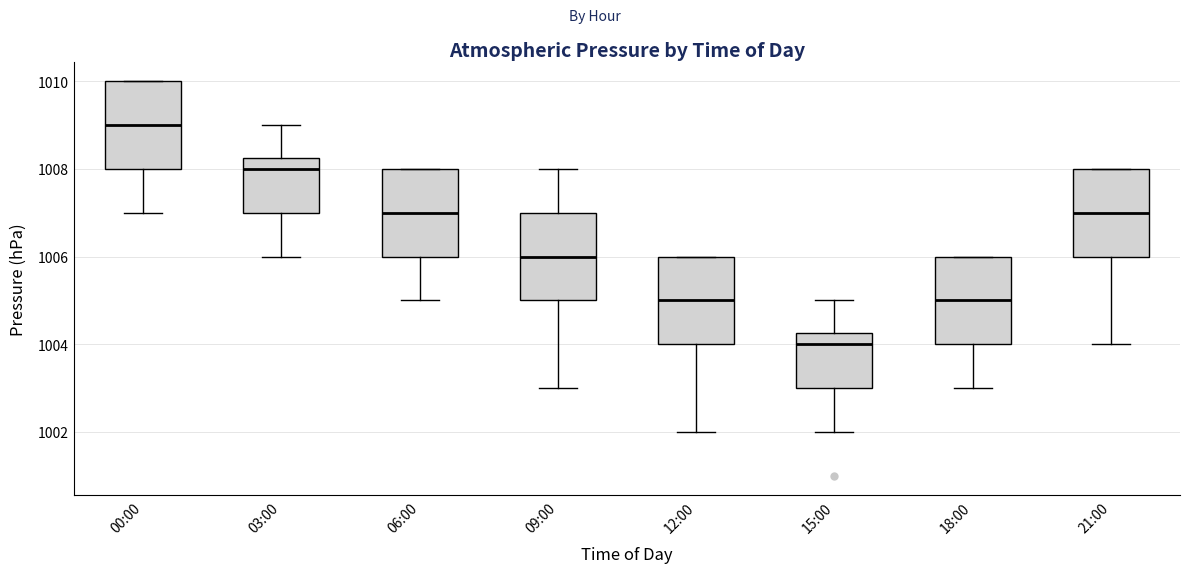

Where does the lower whisker of the box for 21:00 end on the y-axis? The values are not printed on the chart, so give them approximately, as read against the axis.

1004.0